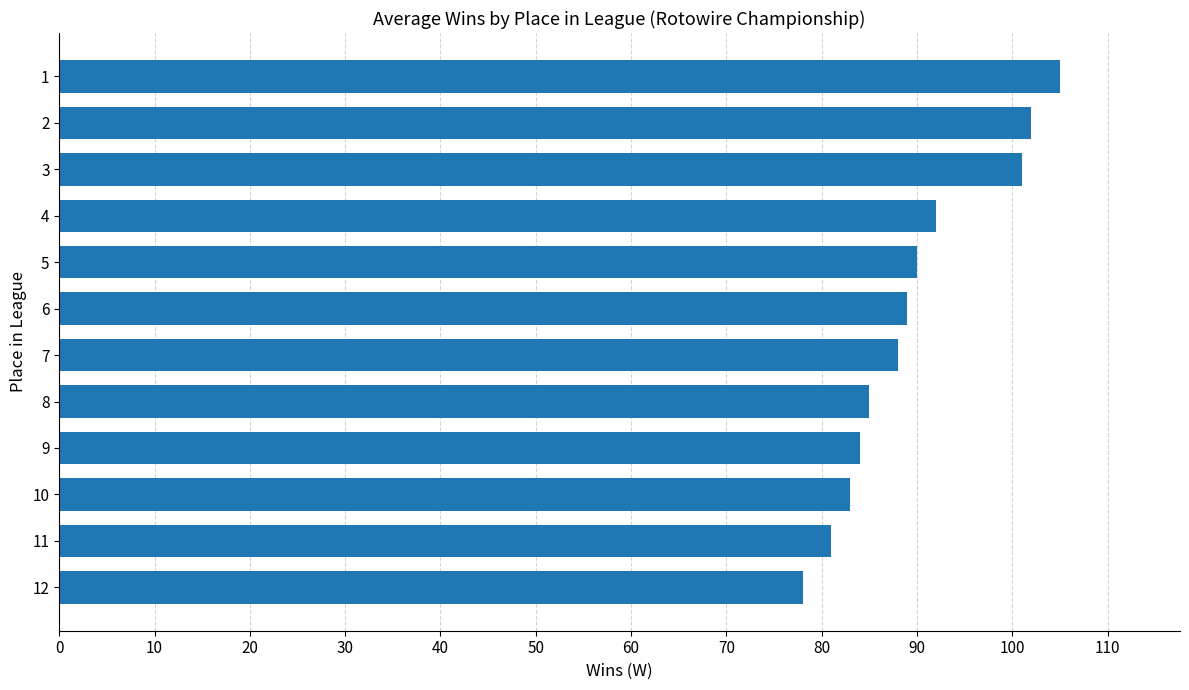

What is the change in value from 12 to 3?

+23